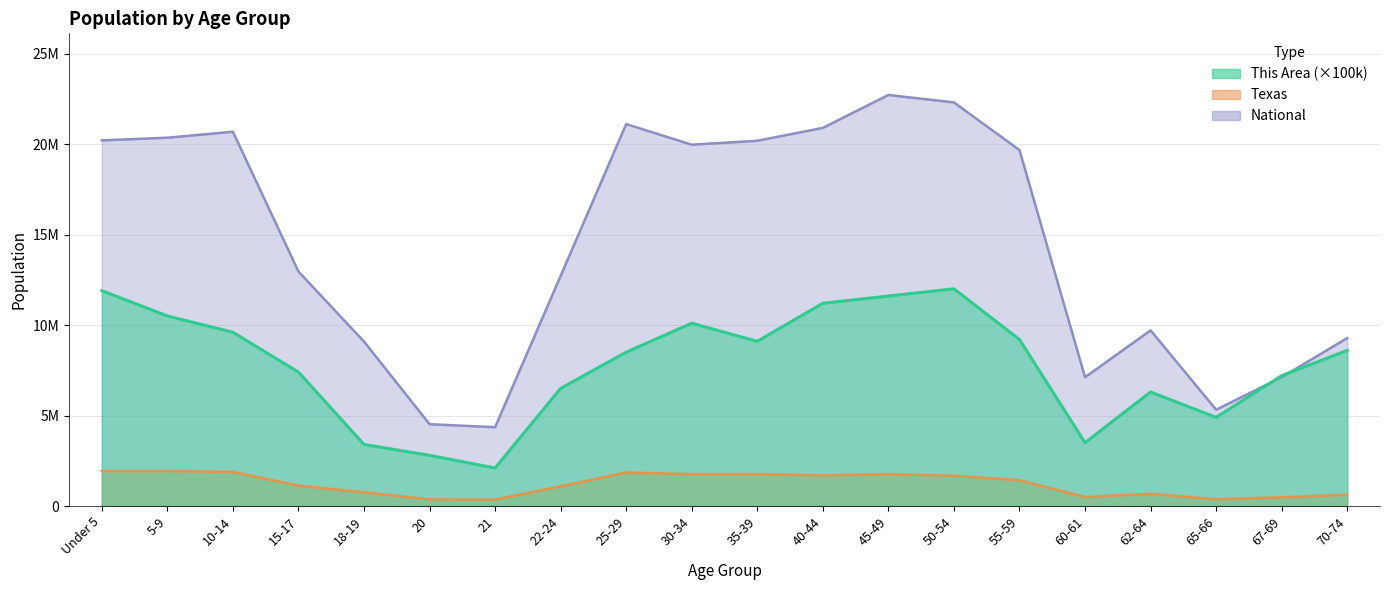

Which series has the largest total across all categories?

National